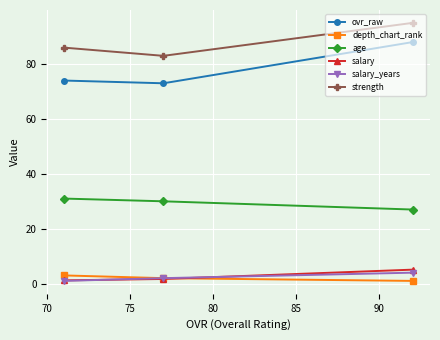

What are all the series names shown in the legend?

ovr_raw, depth_chart_rank, age, salary, salary_years, strength